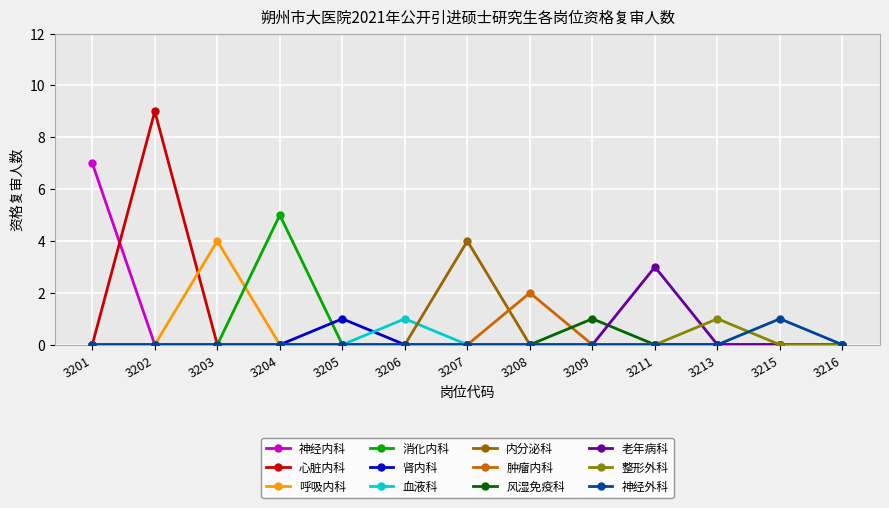

Which series has the largest total across all categories?

心脏内科